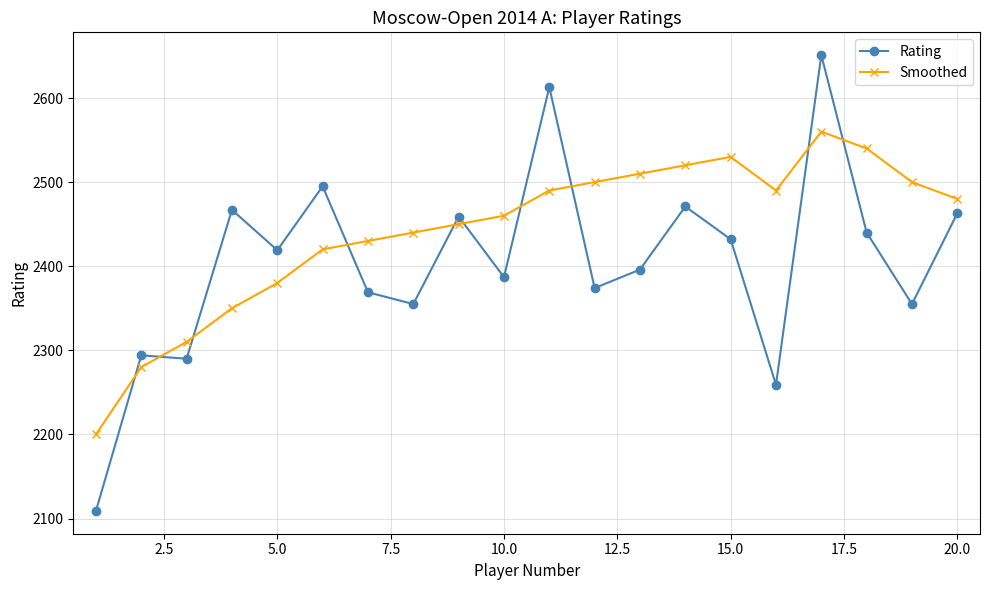

True or false: Rating and Smoothed intersect in this chart.

True